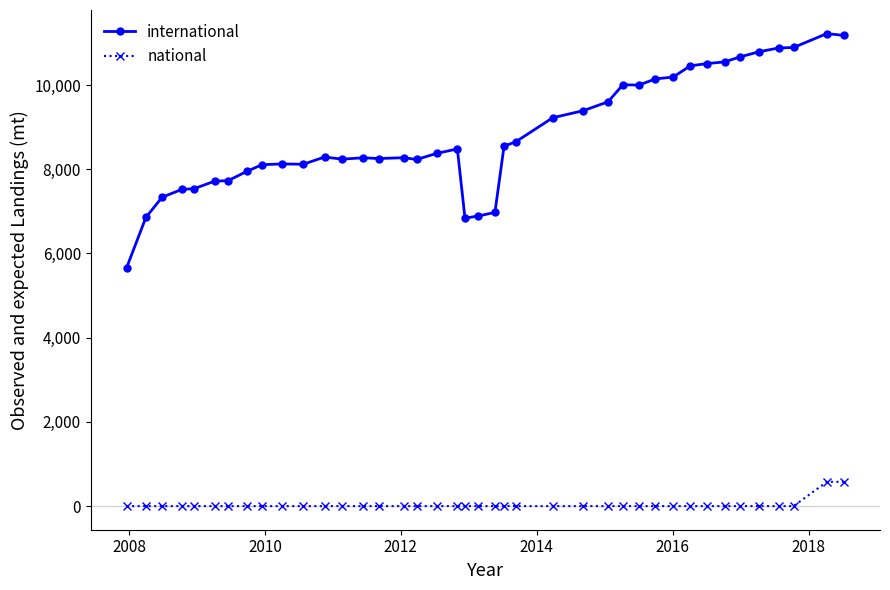

Which series has the largest range (max minus min)?

international